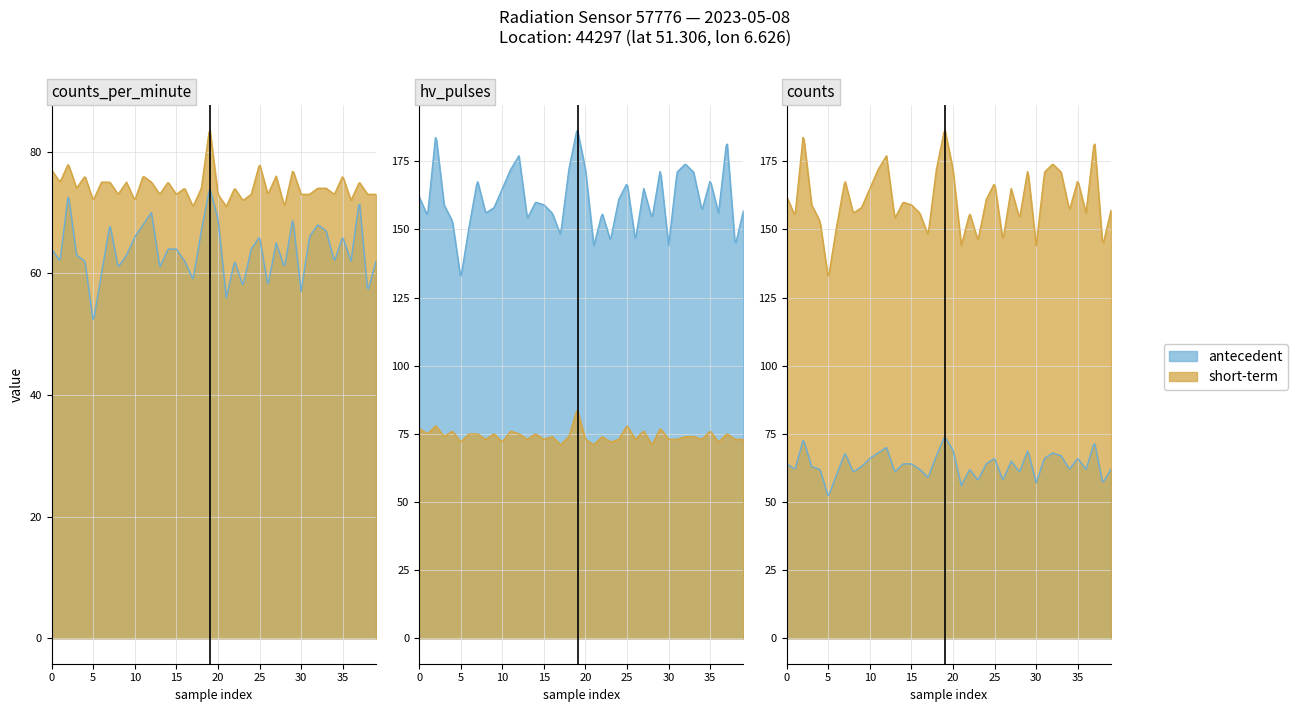

How many interior local valleys does the counts series have?

13